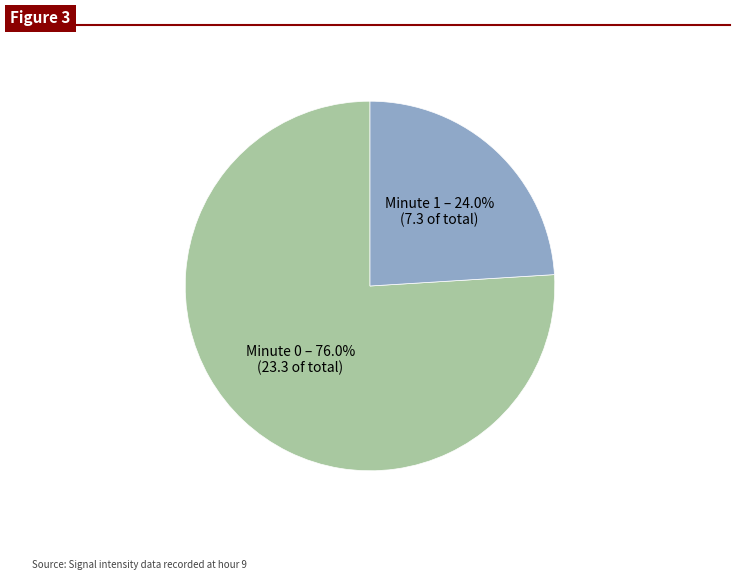

What is the smallest slice in the pie chart?

Minute 1 – 24.0% (7.3 of total)